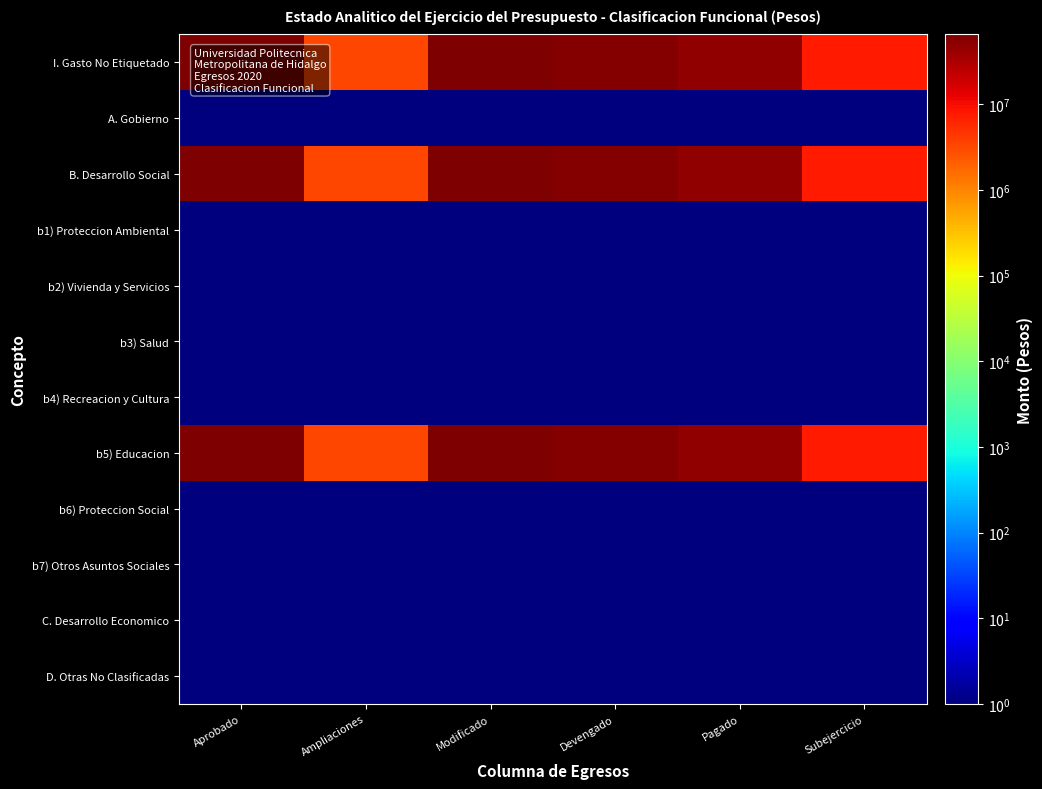

Reading right to left, transcribe all the data shown in this chart.

I. Gasto No Etiquetado: Subejercicio=7631142.1	Pagado=46761189.4	Devengado=57755498.1	Modificado=65386640.2	Ampliaciones=3356109.2	Aprobado=62030531.0
A. Gobierno: Subejercicio=0.1	Pagado=0.1	Devengado=0.1	Modificado=0.1	Ampliaciones=0.1	Aprobado=0.1
B. Desarrollo Social: Subejercicio=7631142.1	Pagado=46761189.4	Devengado=57755498.1	Modificado=65386640.2	Ampliaciones=3356109.2	Aprobado=62030531.0
b1) Proteccion Ambiental: Subejercicio=0.1	Pagado=0.1	Devengado=0.1	Modificado=0.1	Ampliaciones=0.1	Aprobado=0.1
b2) Vivienda y Servicios: Subejercicio=0.1	Pagado=0.1	Devengado=0.1	Modificado=0.1	Ampliaciones=0.1	Aprobado=0.1
b3) Salud: Subejercicio=0.1	Pagado=0.1	Devengado=0.1	Modificado=0.1	Ampliaciones=0.1	Aprobado=0.1
b4) Recreacion y Cultura: Subejercicio=0.1	Pagado=0.1	Devengado=0.1	Modificado=0.1	Ampliaciones=0.1	Aprobado=0.1
b5) Educacion: Subejercicio=7631142.1	Pagado=46761189.4	Devengado=57755498.1	Modificado=65386640.2	Ampliaciones=3356109.2	Aprobado=62030531.0
b6) Proteccion Social: Subejercicio=0.1	Pagado=0.1	Devengado=0.1	Modificado=0.1	Ampliaciones=0.1	Aprobado=0.1
b7) Otros Asuntos Sociales: Subejercicio=0.1	Pagado=0.1	Devengado=0.1	Modificado=0.1	Ampliaciones=0.1	Aprobado=0.1
C. Desarrollo Economico: Subejercicio=0.1	Pagado=0.1	Devengado=0.1	Modificado=0.1	Ampliaciones=0.1	Aprobado=0.1
D. Otras No Clasificadas: Subejercicio=0.1	Pagado=0.1	Devengado=0.1	Modificado=0.1	Ampliaciones=0.1	Aprobado=0.1